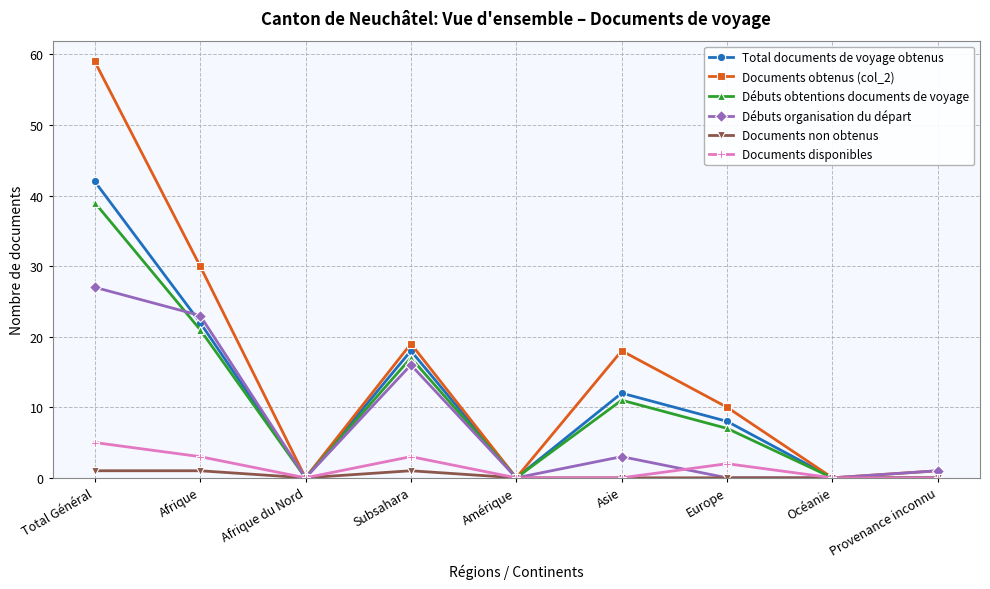

At how many categories does at least one series exceed 54?

1